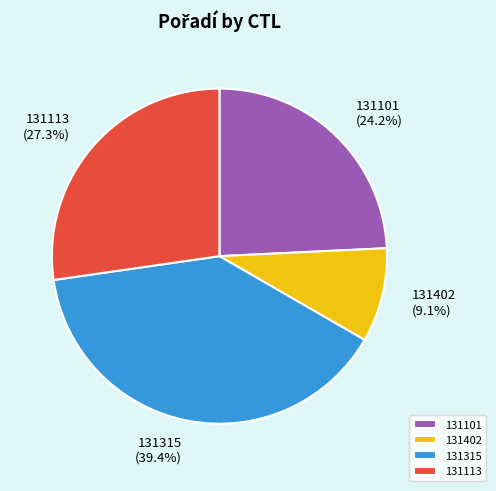

The 131113 slice represents 27% of the pie. True or false?

True